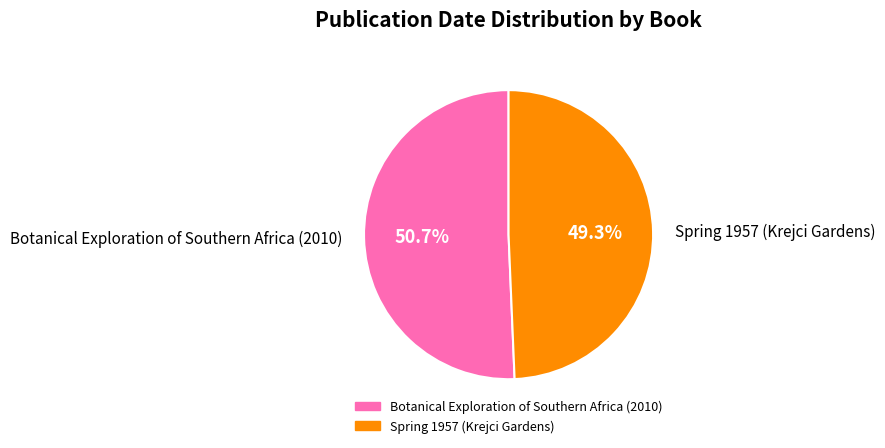

Rank the categories by value from lowest to highest.

Spring 1957 (Krejci Gardens), Botanical Exploration of Southern Africa (2010)